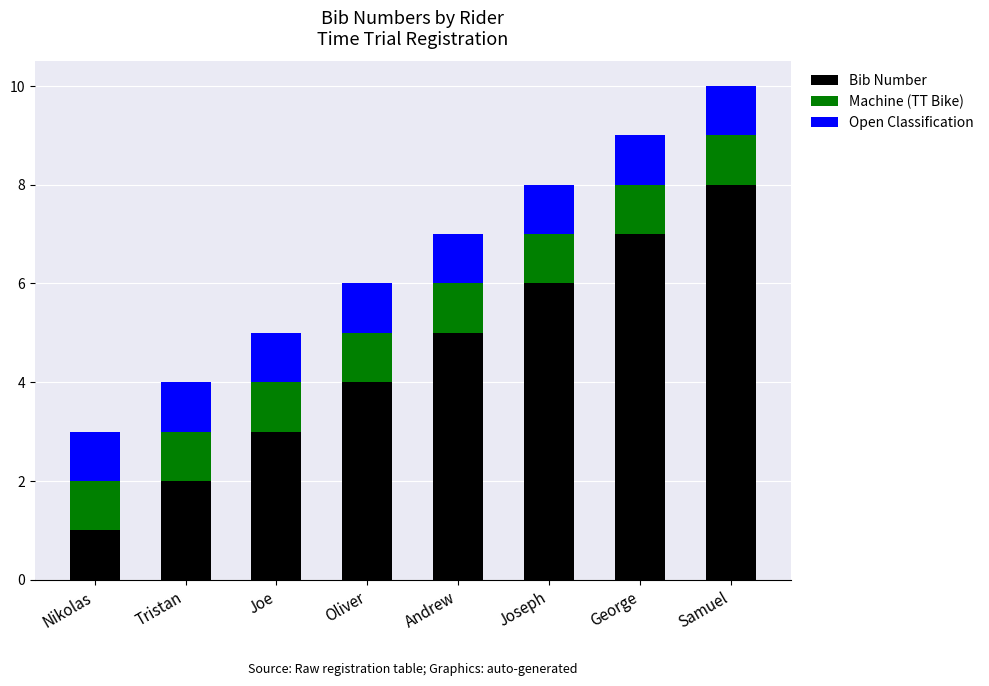

What is the total value across all series at Nikolas?

3